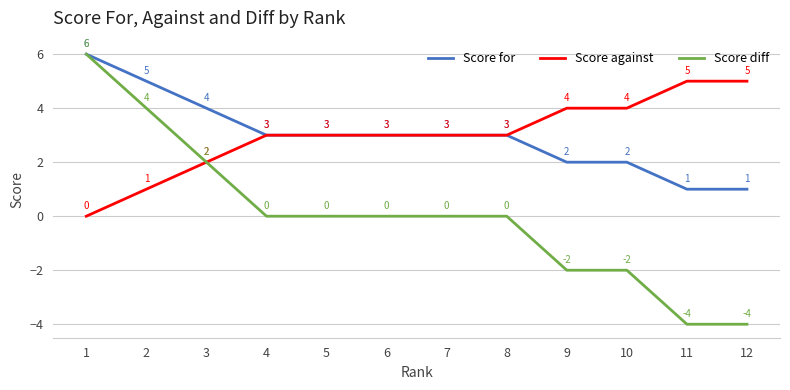

The Score for series shows 4 at 3. True or false?

True